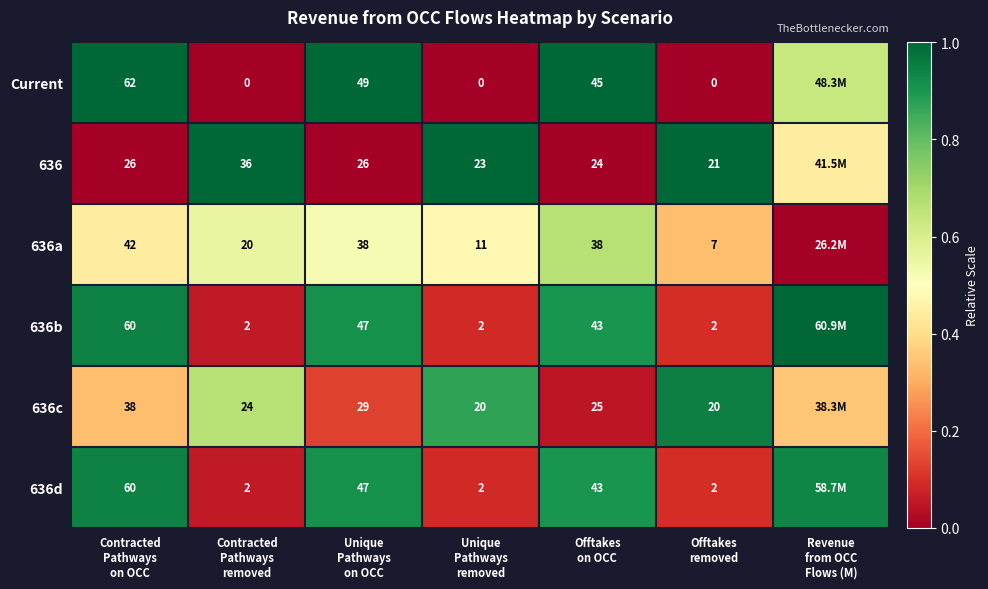

Count the number of data series in this chart.

6